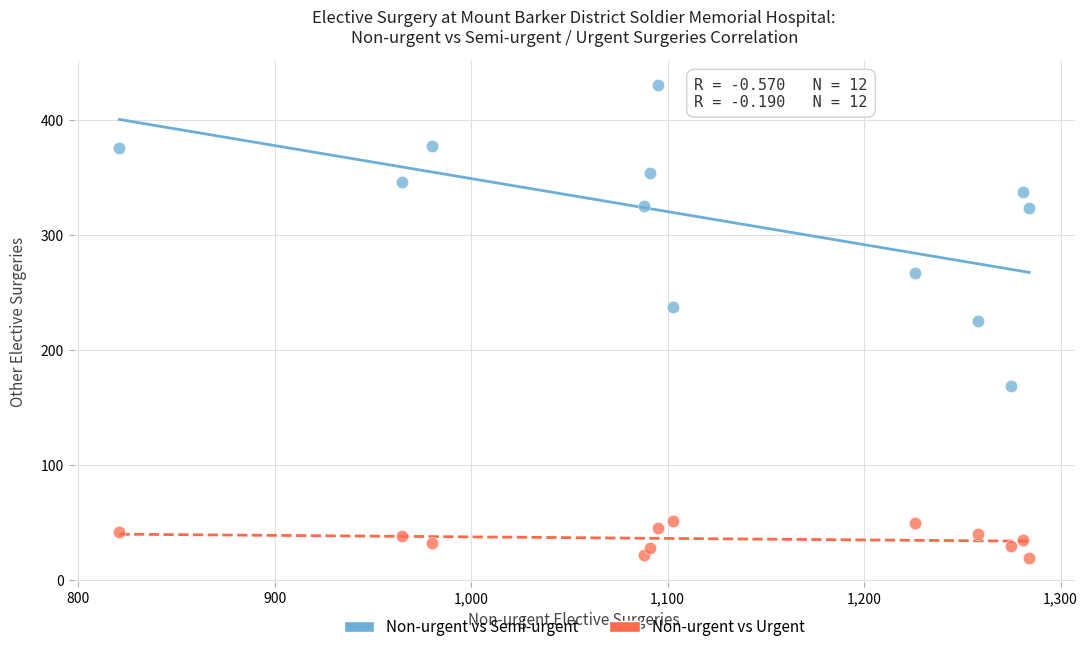

Across all data points, what is the range of Y values (max minus min)?

411